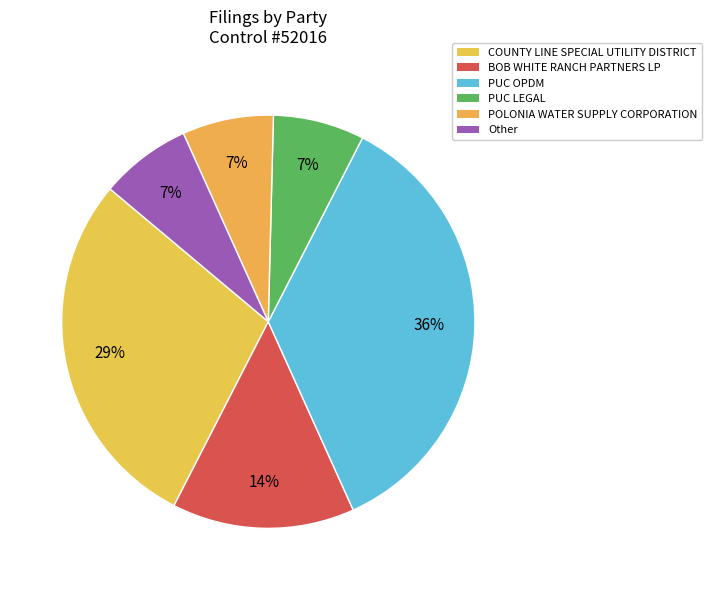

How many slices are in this pie chart?

6